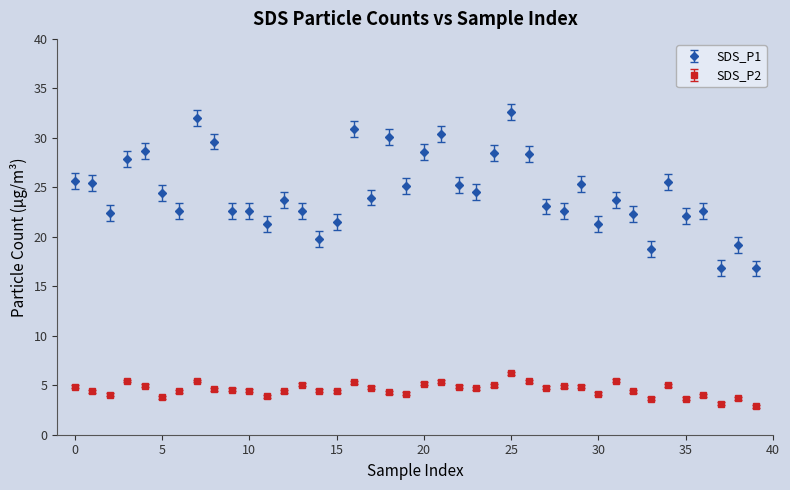

Which series has the largest range (max minus min)?

SDS_P1